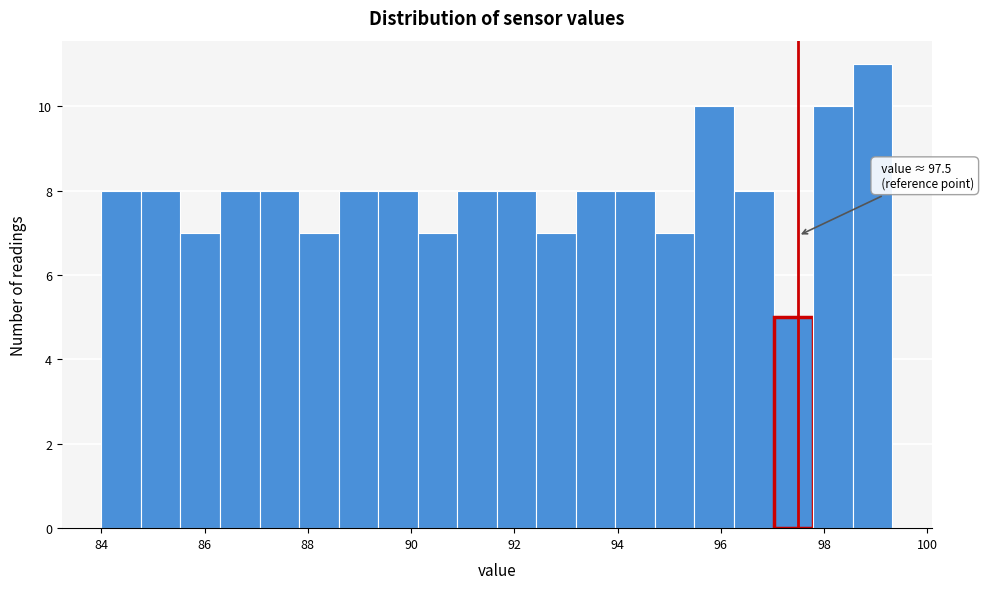

Read against the x-axis, roughly where is the centre of the tallest bar?

99.0